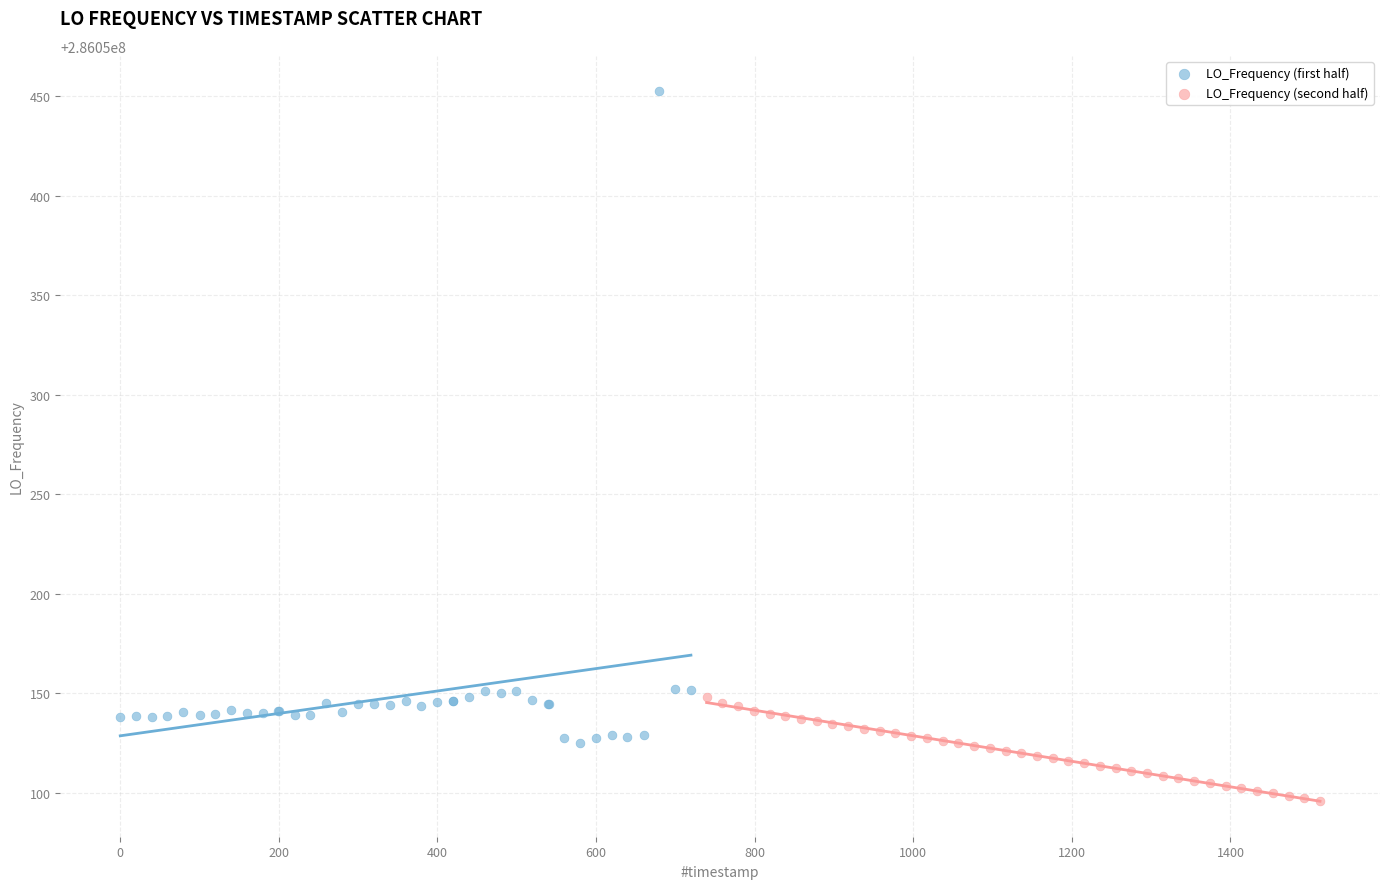

Which series contains the highest Y value?

LO_Frequency (first half)